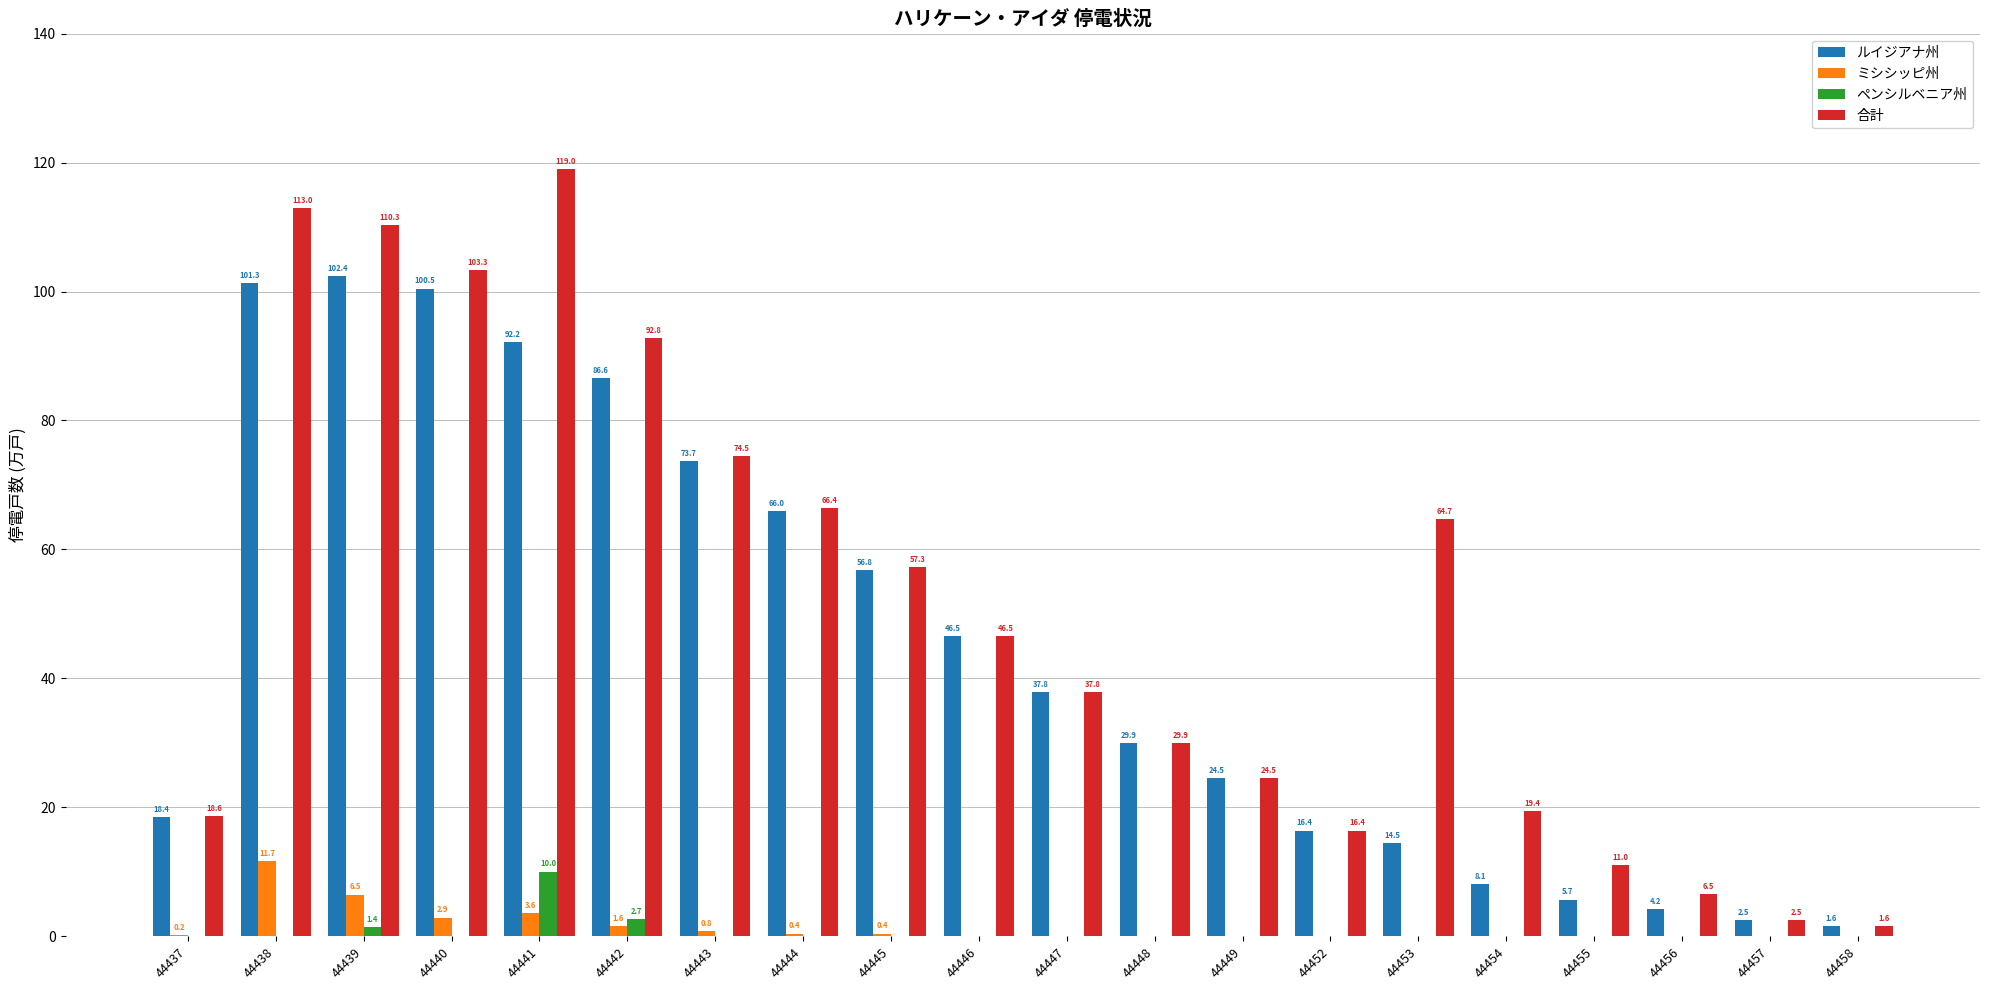

Reading left to right, what are all the values shown in this chart?

ルイジアナ州: 18.4	101.3	102.4	100.5	92.2	86.6	73.7	66.0	56.8	46.5	37.8	29.9	24.5	16.4	14.5	8.1	5.7	4.2	2.5	1.6
ミシシッピ州: 0.2	11.7	6.5	2.9	3.6	1.6	0.8	0.4	0.4	0.0	0.0	0.0	0.0	0.0	0.0	0.0	0.0	0.0	0.0	0.0
ペンシルベニア州: 0.0	0.0	1.4	0.0	10.0	2.7	0.0	0.0	0.0	0.0	0.0	0.0	0.0	0.0	0.0	0.0	0.0	0.0	0.0	0.0
合計: 18.6	113.0	110.3	103.3	119.0	92.8	74.5	66.4	57.3	46.5	37.8	29.9	24.5	16.4	64.7	19.4	11.0	6.5	2.5	1.6